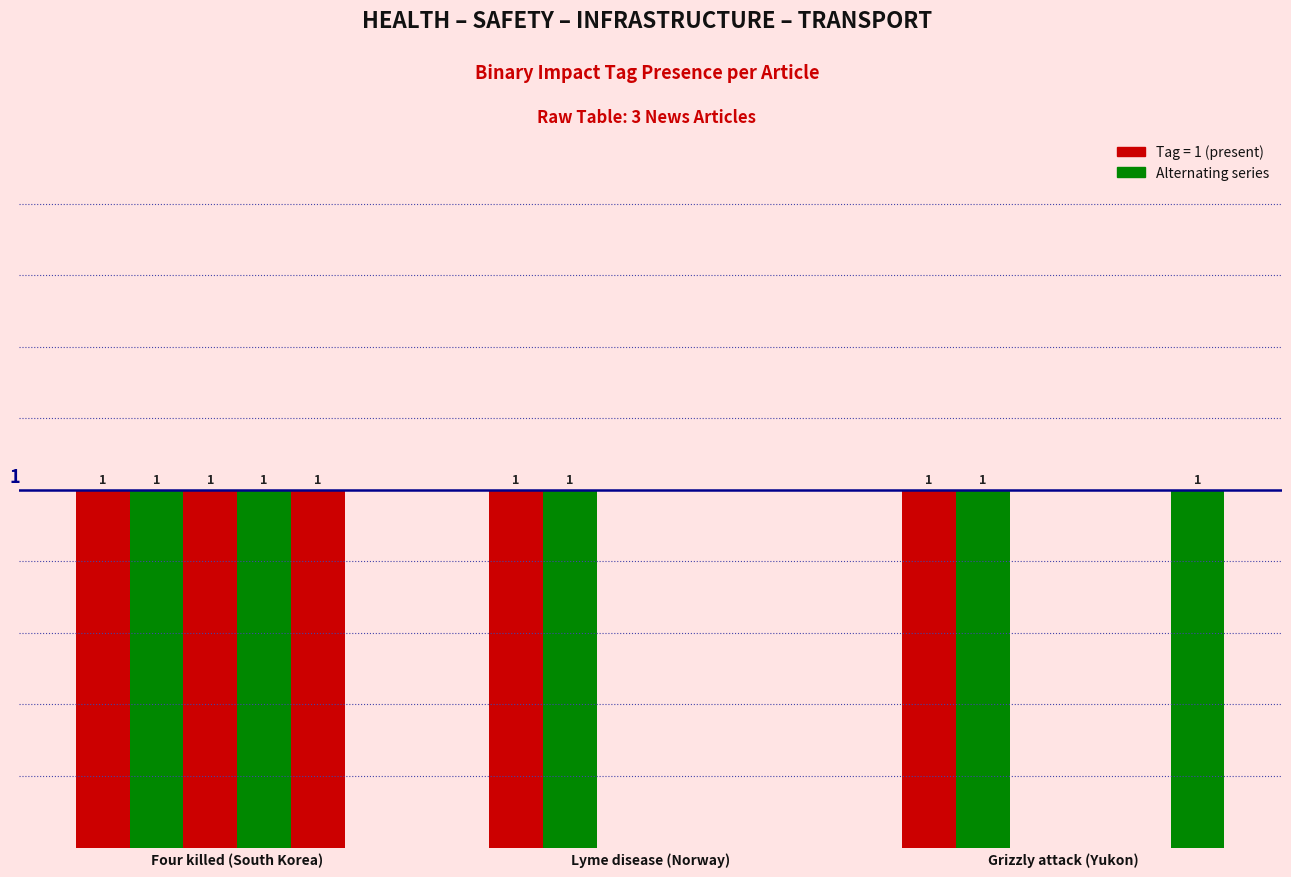

Does the chart contain stacked bars?

No